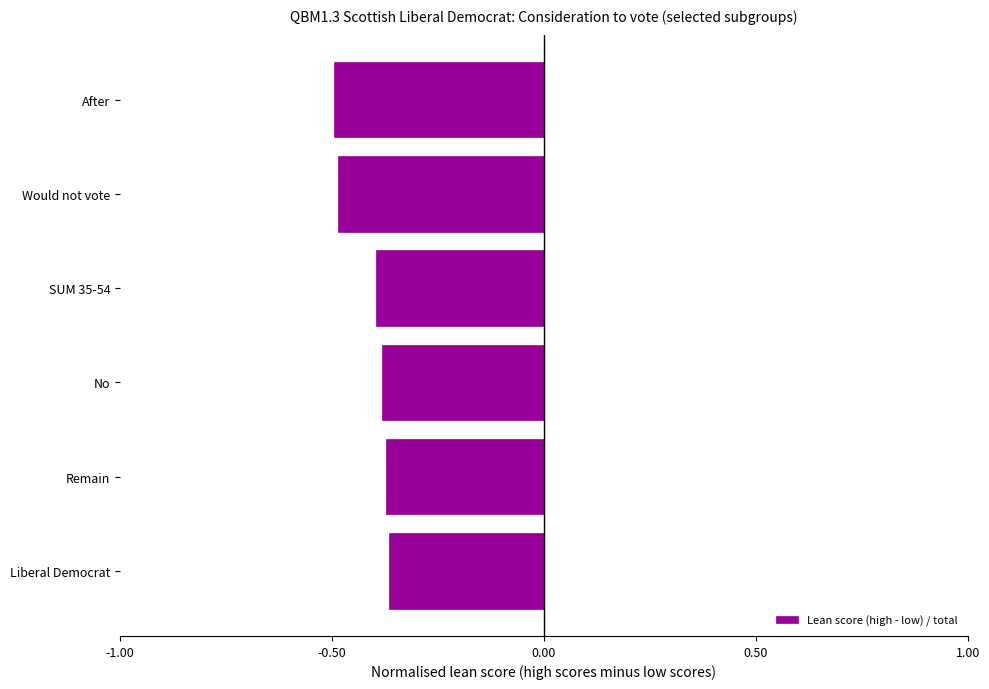

What is the sum of the values at No and SUM 35-54?

-0.8